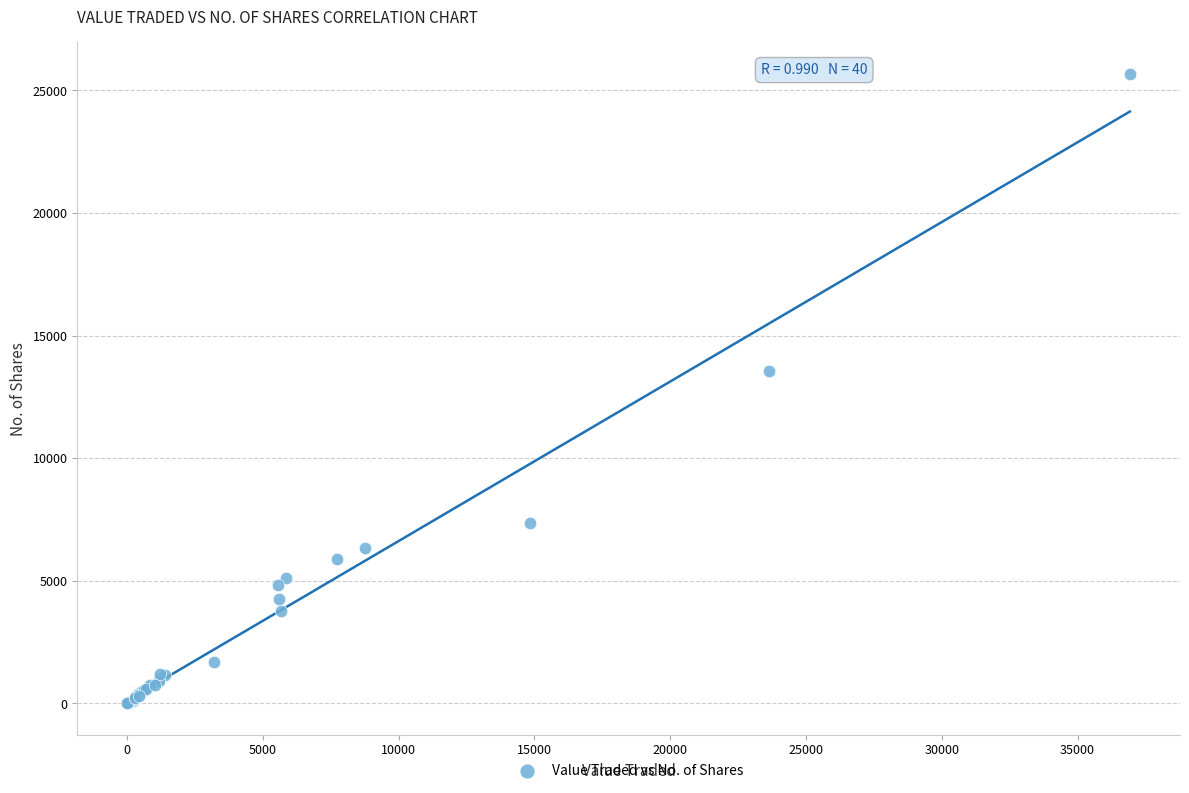

What Y value in the scatter plot is closest to 12845?

13543